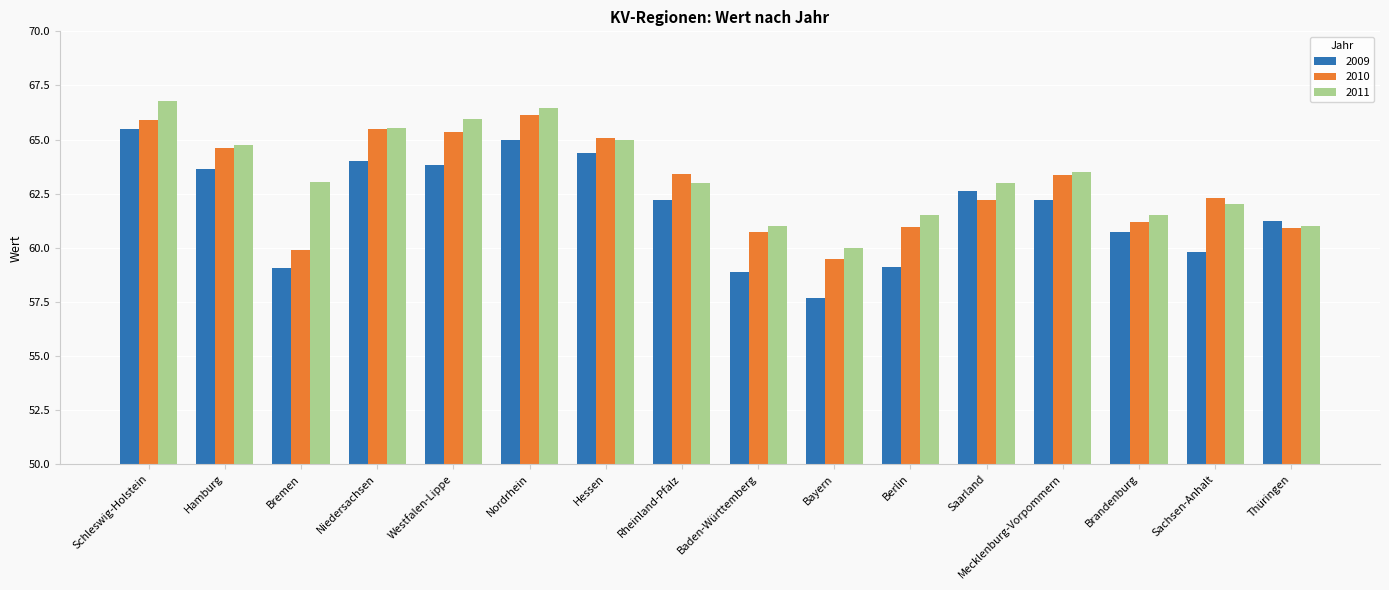

At which label does 2010 reach its minimum?

Bayern